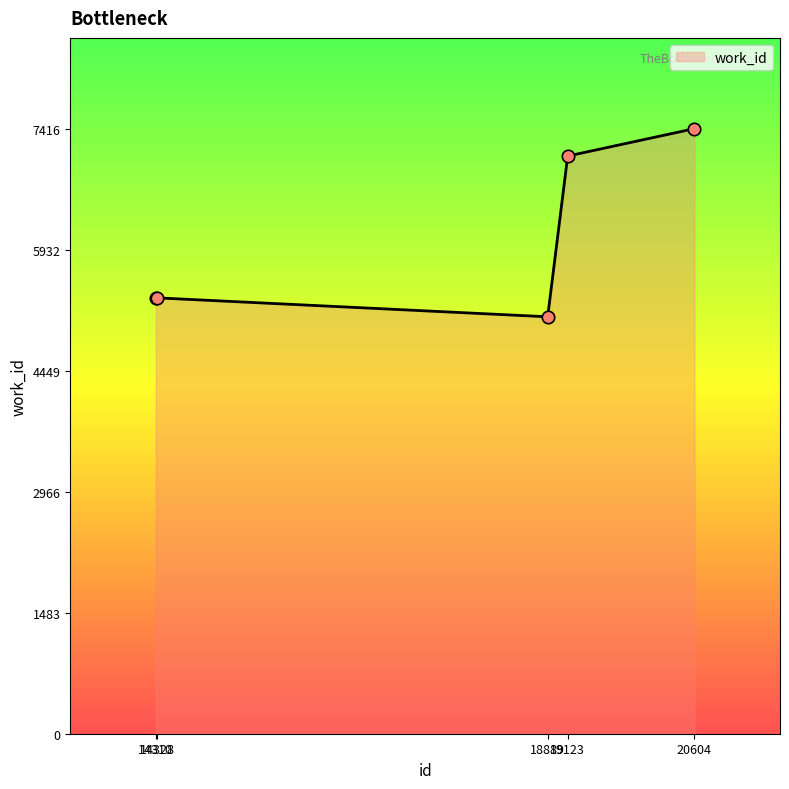

Approximately how many times larger is the value at 18889 compared to 20604?

0.7